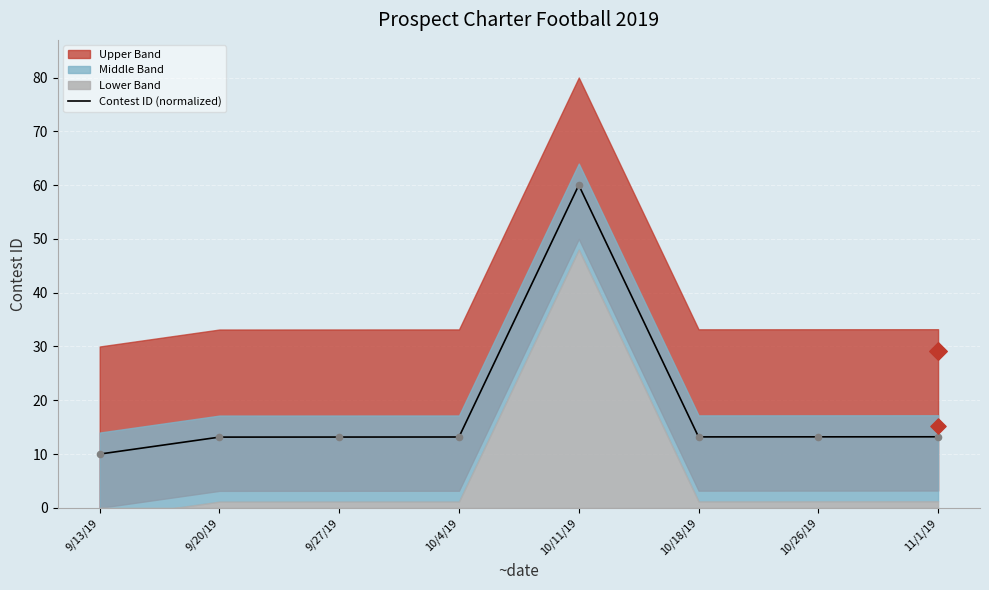

What is the change in value from 10/4/19 to 10/11/19?

+46.8